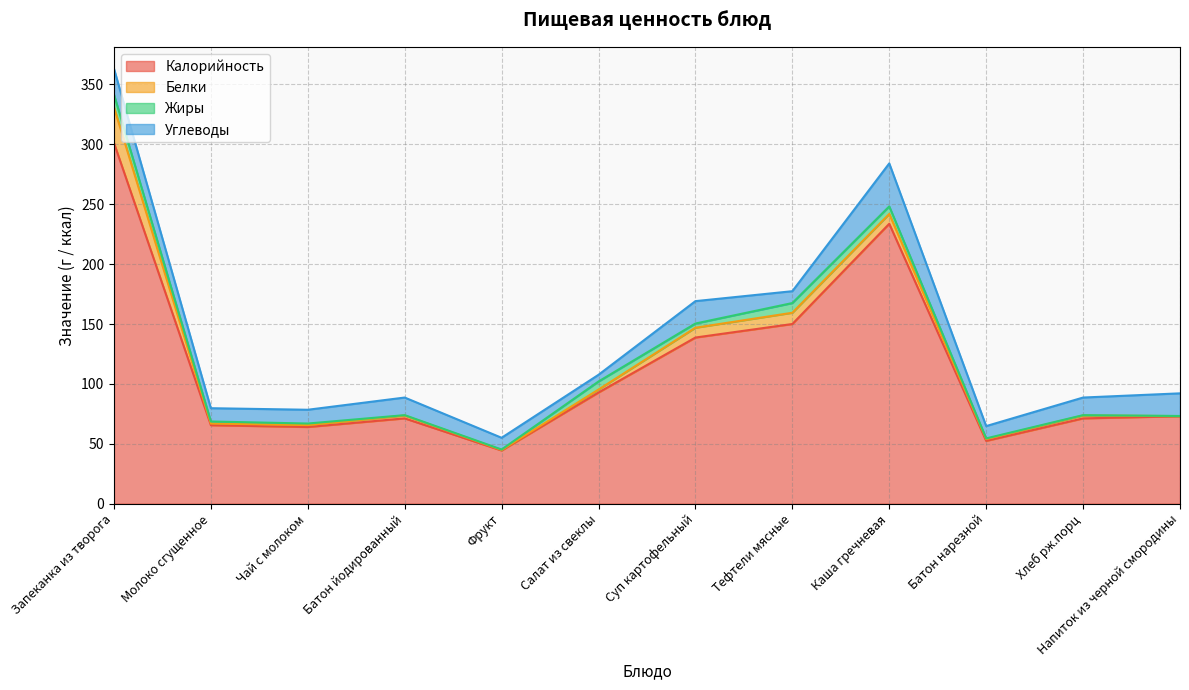

Which series has the largest range (max minus min)?

Калорийность